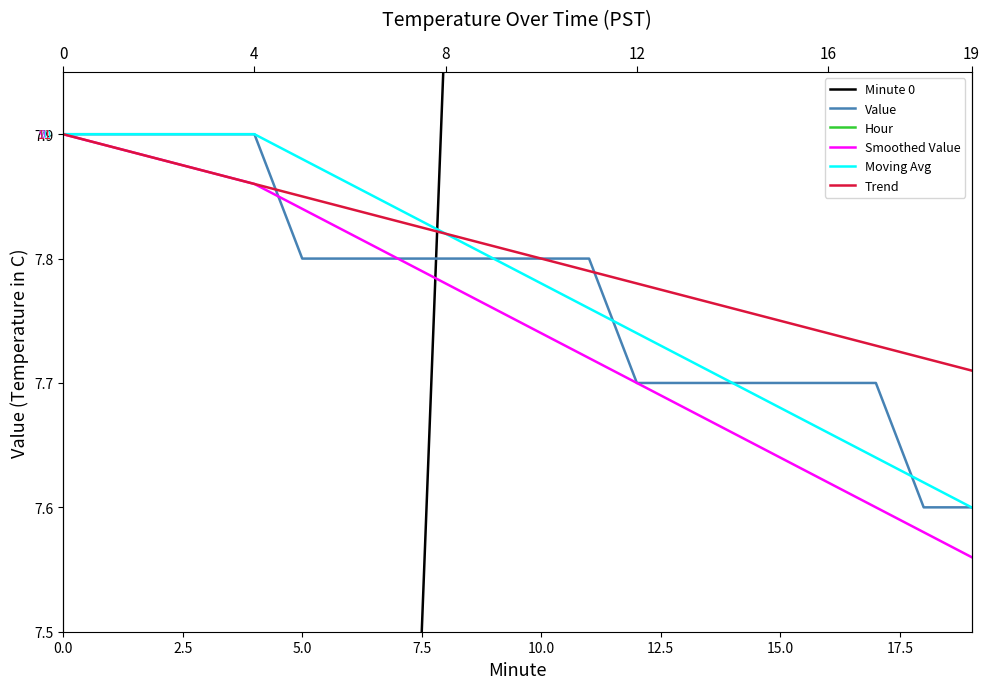

Is the value of Smoothed Value at 0.0 greater than the value of Moving Avg at 17.5?

Yes